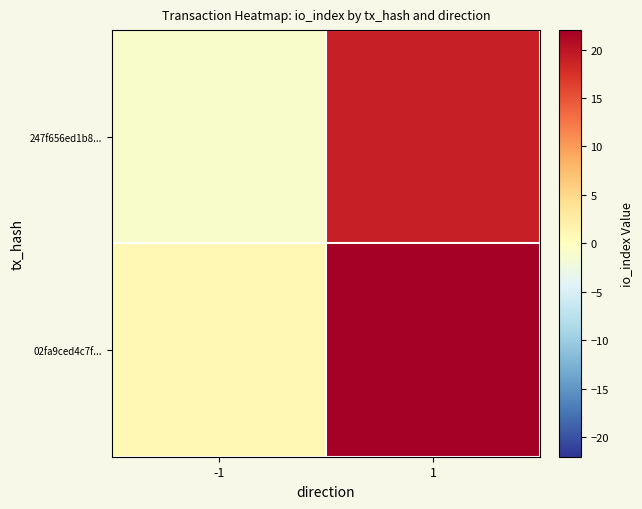

Which label corresponds to the largest value in the chart?

1